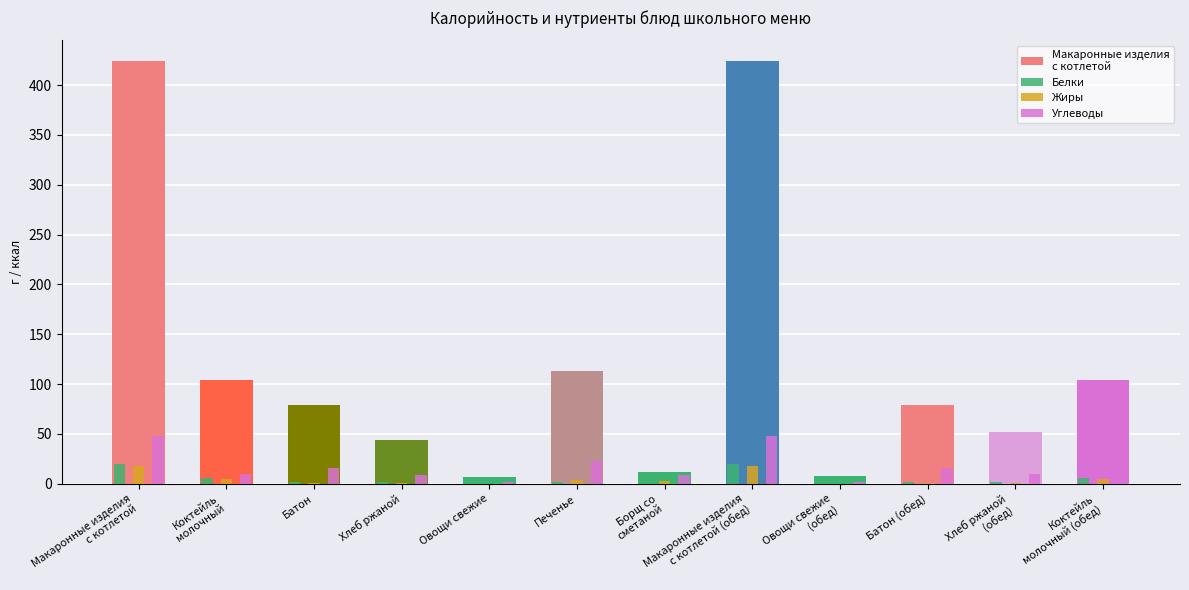

The value of Углеводы at Коктейль
молочный (обед) is 3.5. True or false?

False